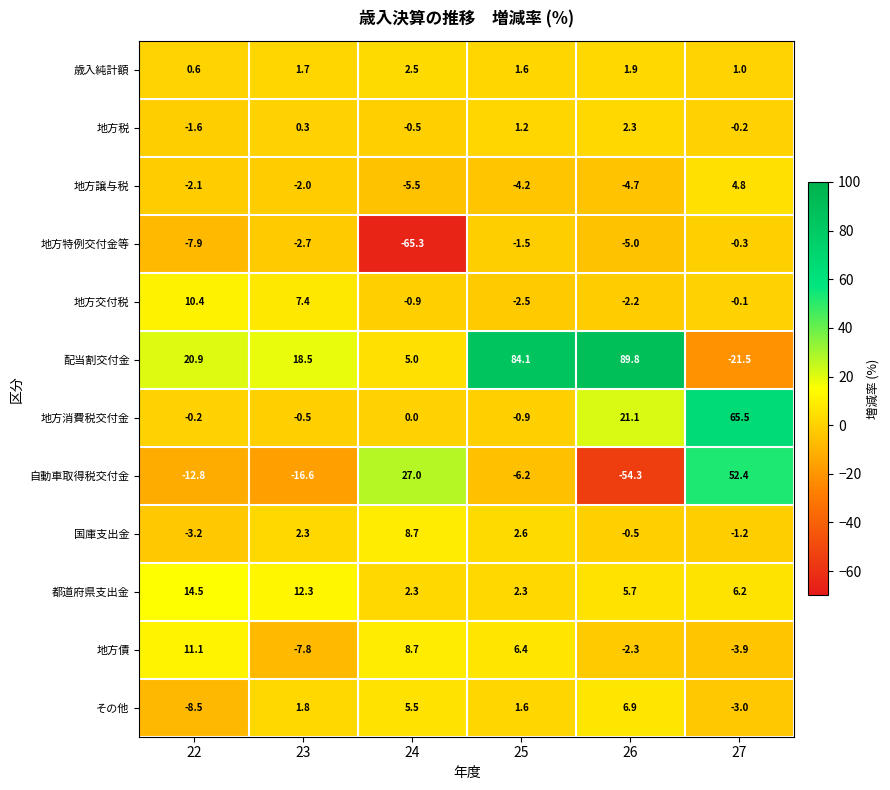

What is the total value across all series at 27?

99.7